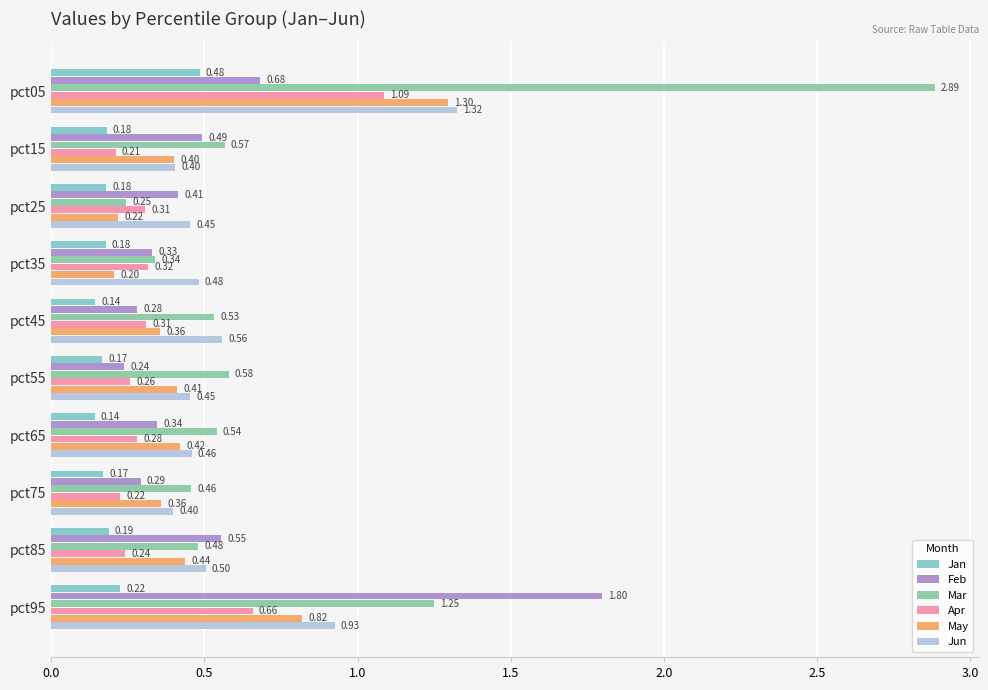

What is the sum of the Mar values at pct65 and pct05?

3.4